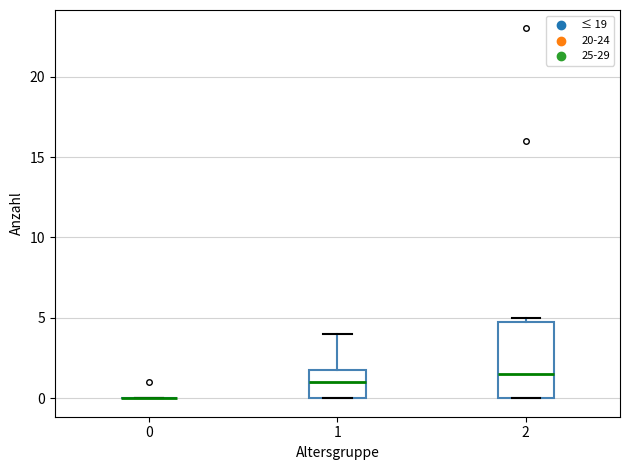

Where is the lower edge of the box at x = 2 on the y-axis? The values are not printed on the chart, so give them approximately, as read against the axis.

0.0